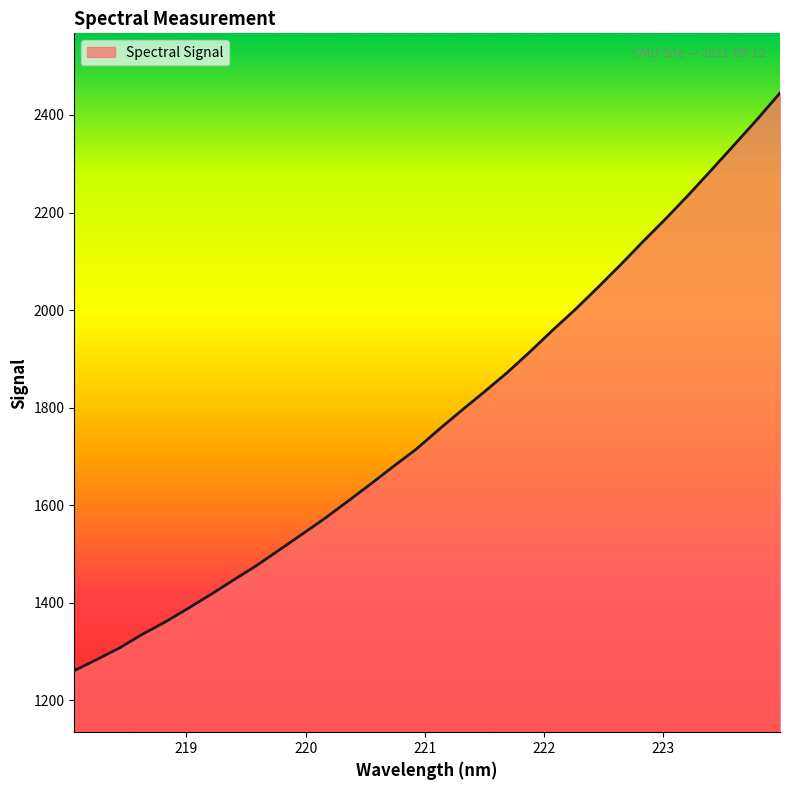

Does the chart display data point markers on the line(s)?

No